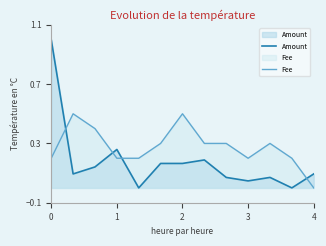

How many categories are shown in the chart?

13